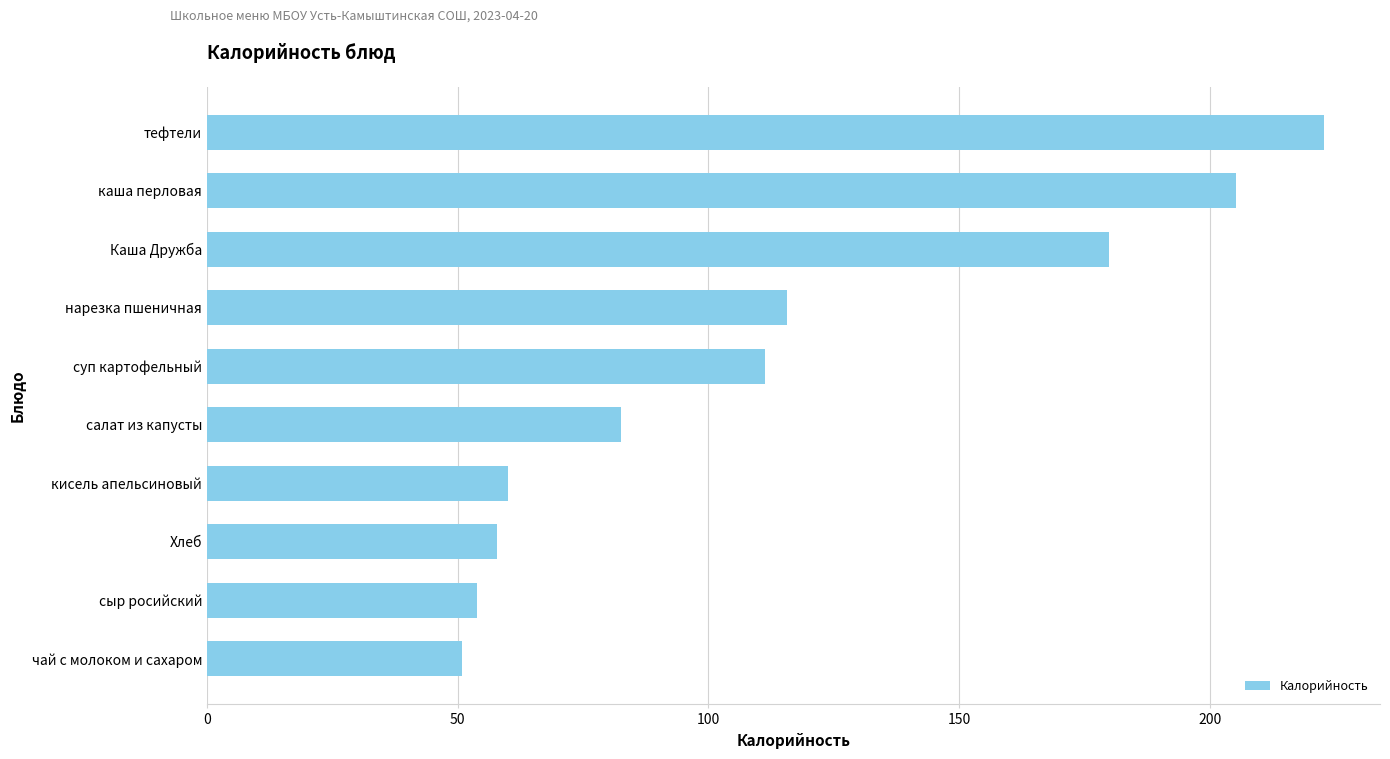

The chart shows a value of 82.5 at салат из капусты. True or false?

True